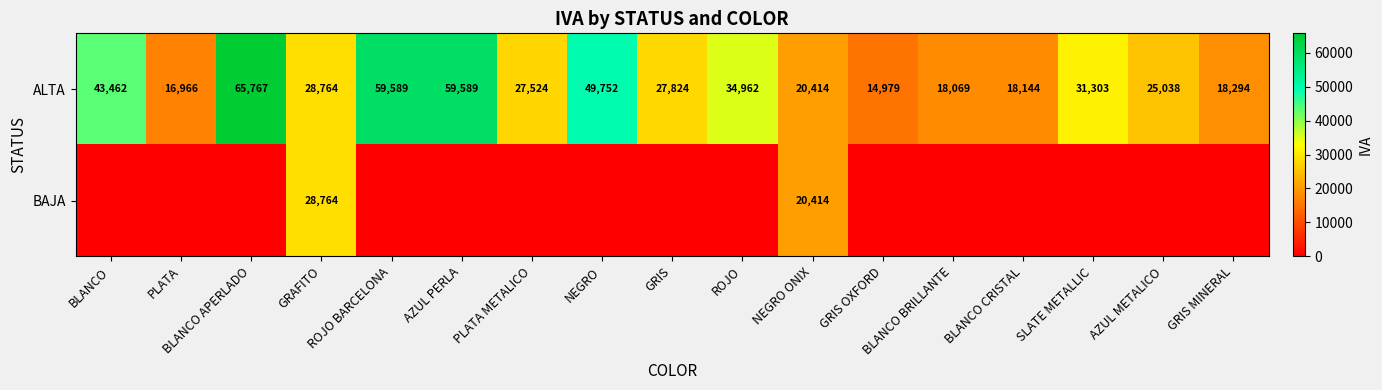

Which category has the lowest value in the ALTA series?

GRIS OXFORD